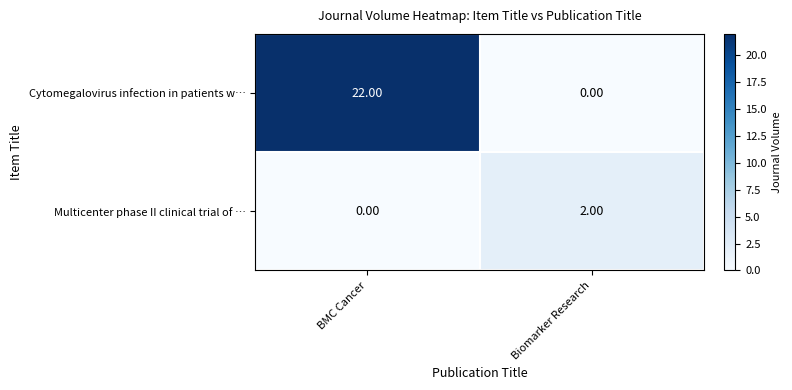

What is the sum of all Cytomegalovirus infection in patients w… values?

22